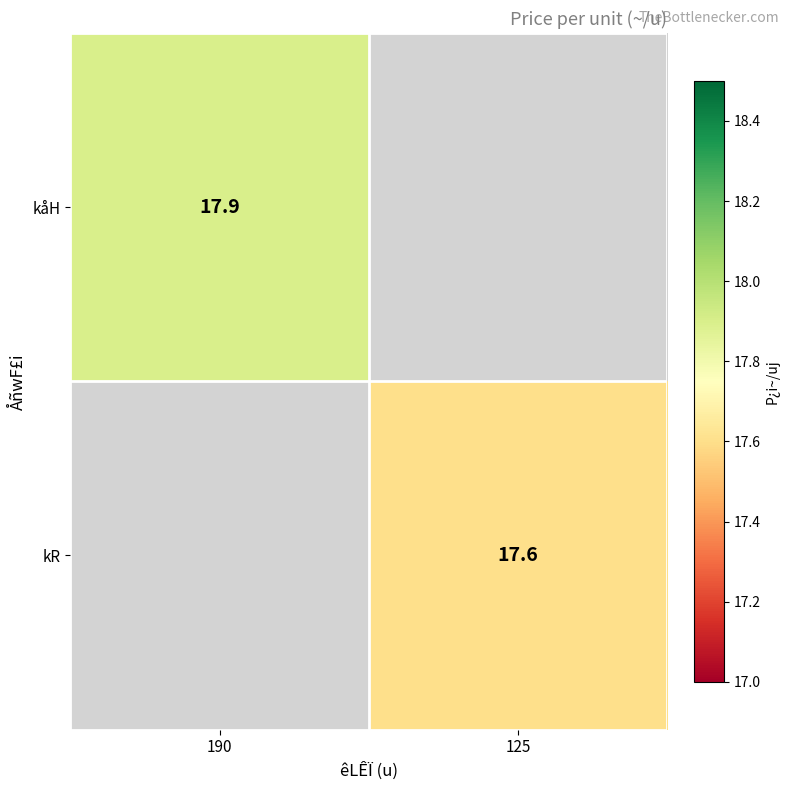

Is it true that kåH equals 17.9 at 190?

True